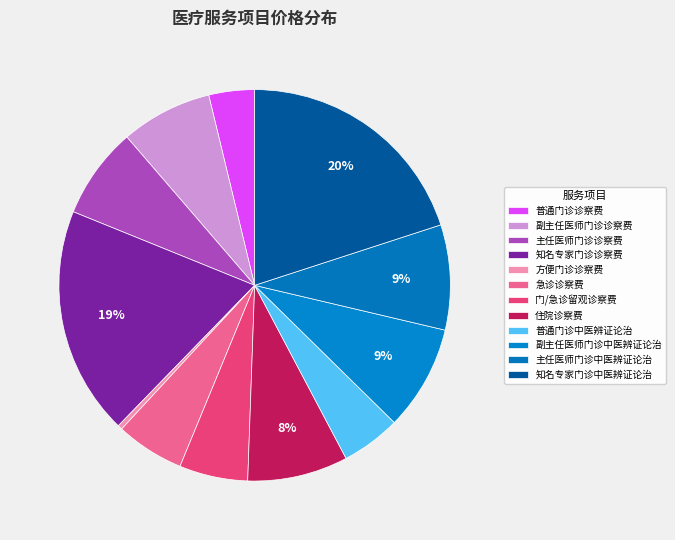

How many segments does this pie chart have?

12